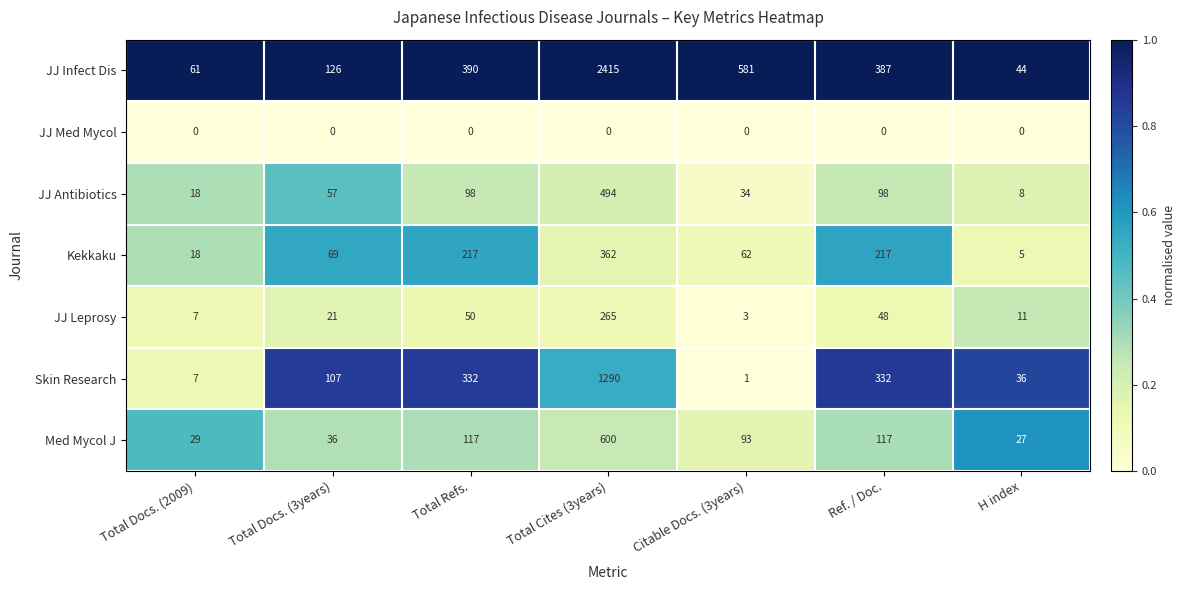

The JJ Med Mycol series shows 0 at H index. True or false?

True